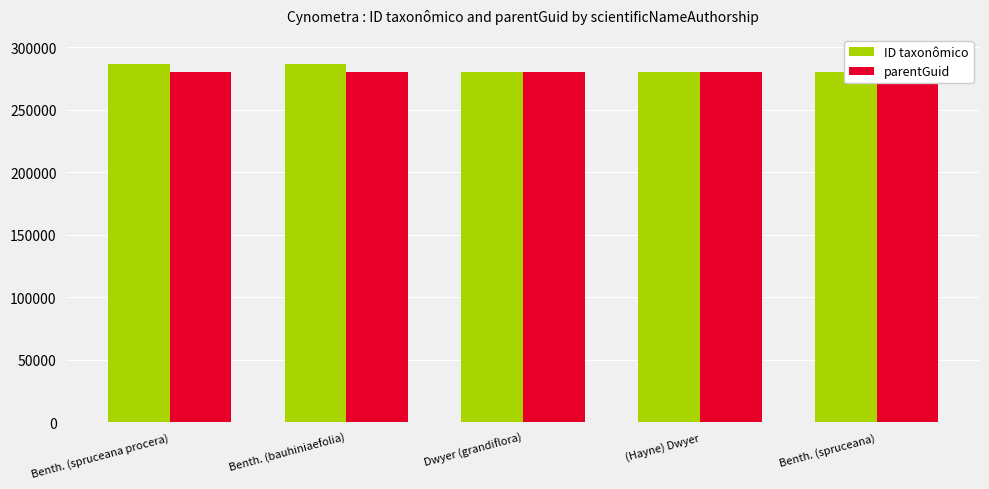

Rank the series at (Hayne) Dwyer from highest to lowest value.

ID taxonômico, parentGuid